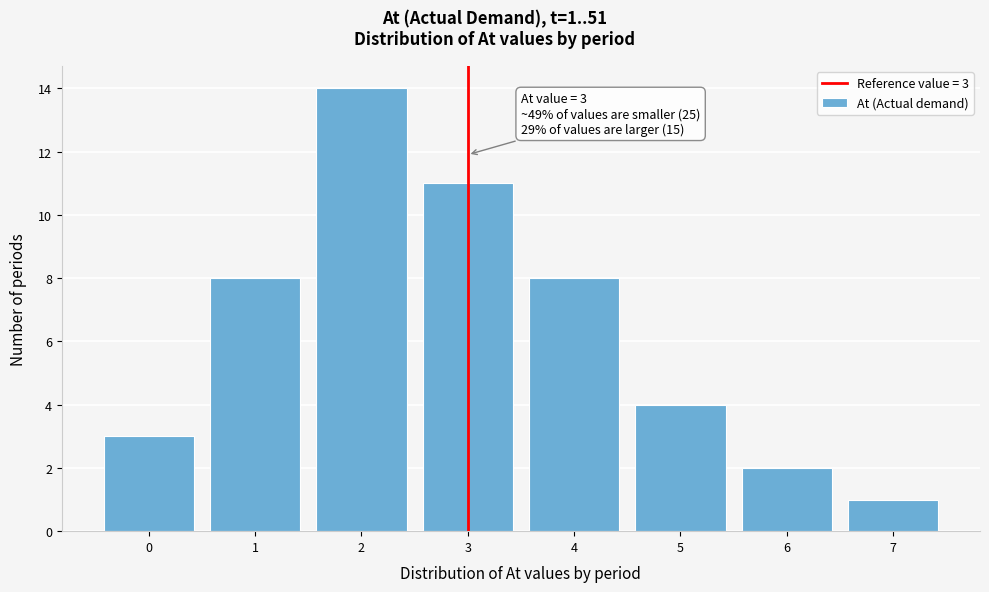

Over which range of the x-axis is the bar tallest?

1.5 to 2.5